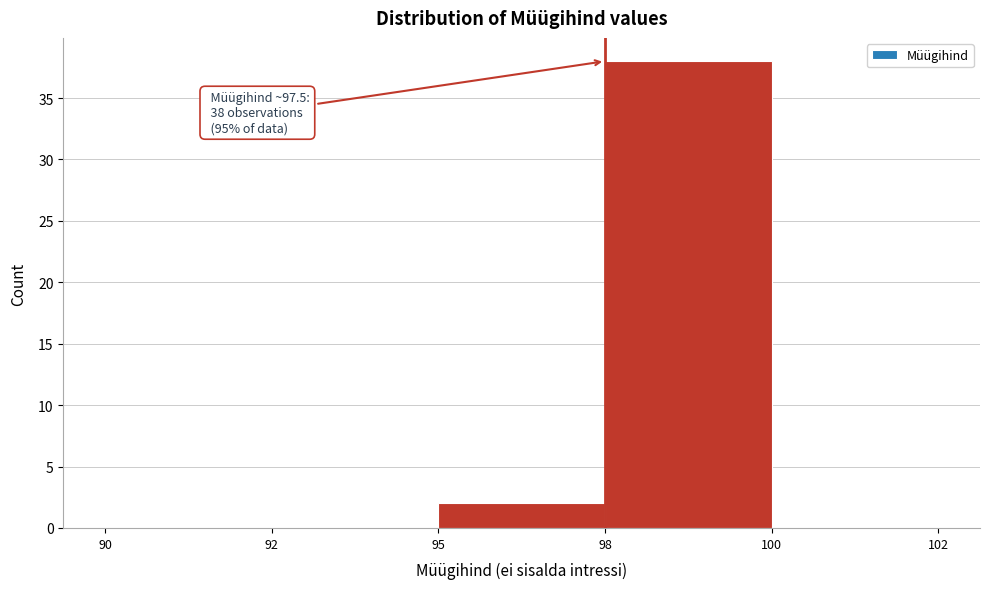

Reading right to left, what are all the values shown in this chart?

100=0	98=38	95=2	92=0	90=0